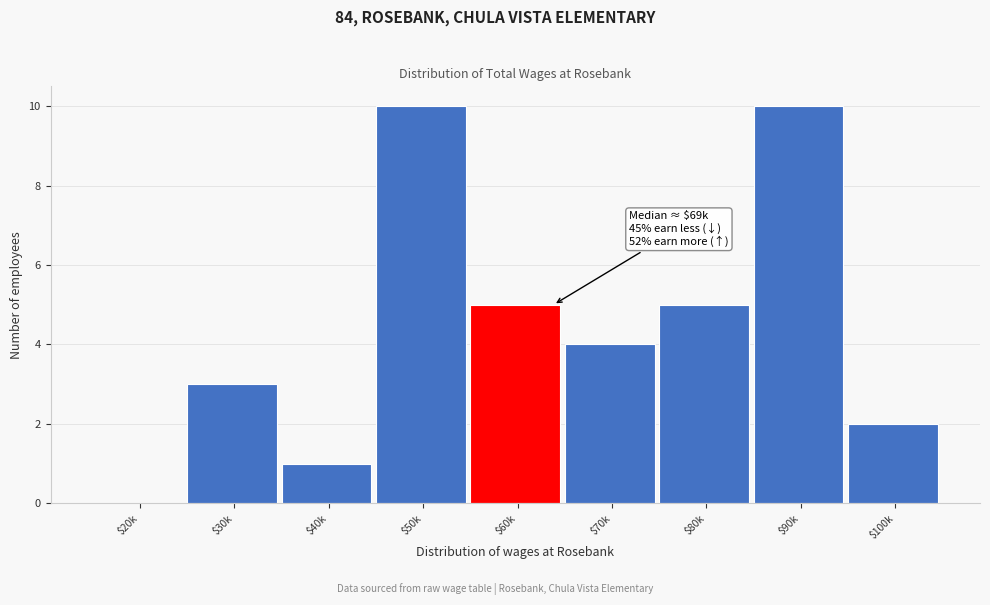

What is the maximum value shown in the chart?

10